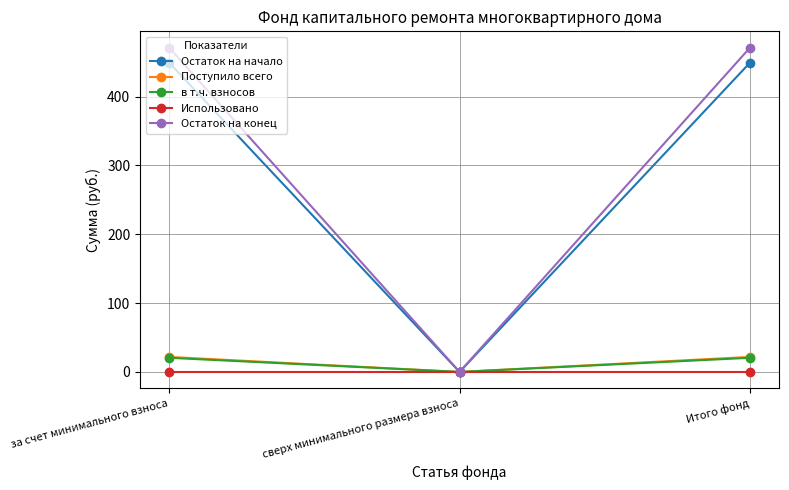

Reading right to left, extract all data points from this chart.

Остаток на начало: Итого фонд=449.4	сверх минимального размера взноса=0.0	за счет минимального взноса=449.4
Поступило всего: Итого фонд=21.8	сверх минимального размера взноса=0.0	за счет минимального взноса=21.8
в т.ч. взносов: Итого фонд=20.6	сверх минимального размера взноса=0.0	за счет минимального взноса=20.6
Использовано: Итого фонд=0.0	сверх минимального размера взноса=0.0	за счет минимального взноса=0.0
Остаток на конец: Итого фонд=471.2	сверх минимального размера взноса=0.0	за счет минимального взноса=471.2